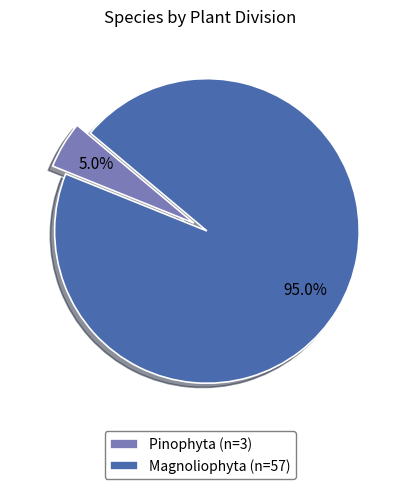

To the nearest percent, what is the difference between the largest and smallest slice percentages?

90%